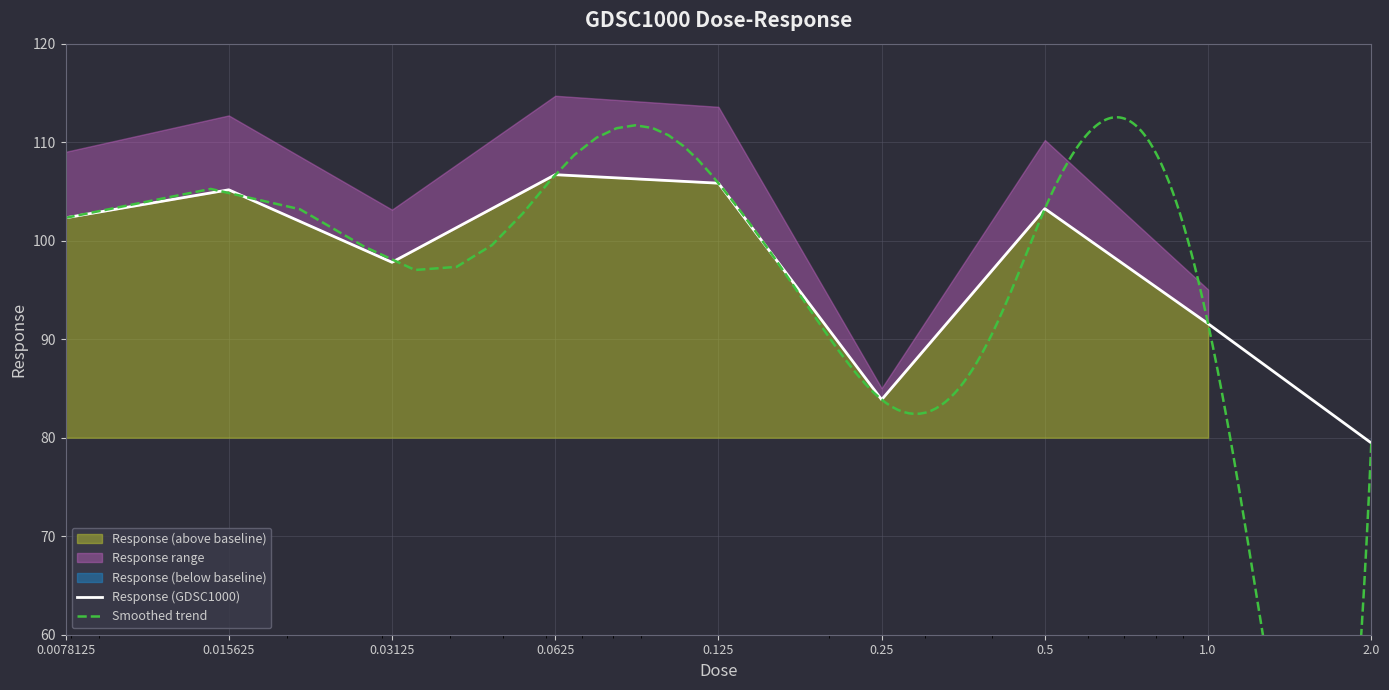

What value does the data have at 0.03125?

97.8